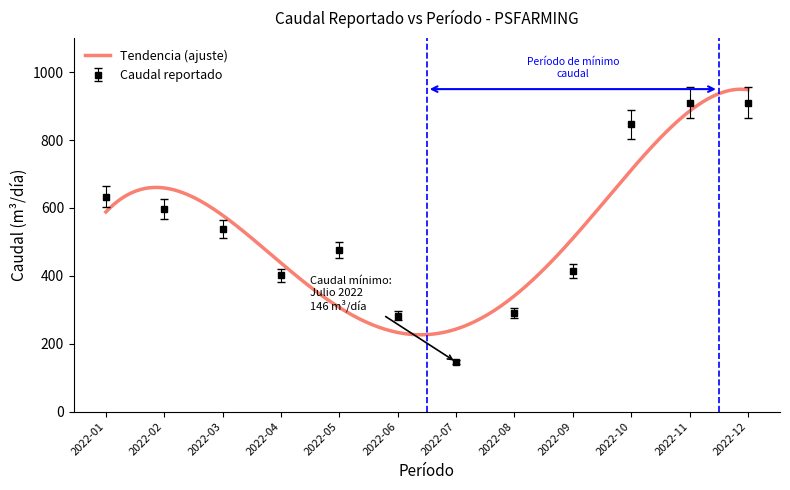

What is the value of the 1st point from the left?

633.0